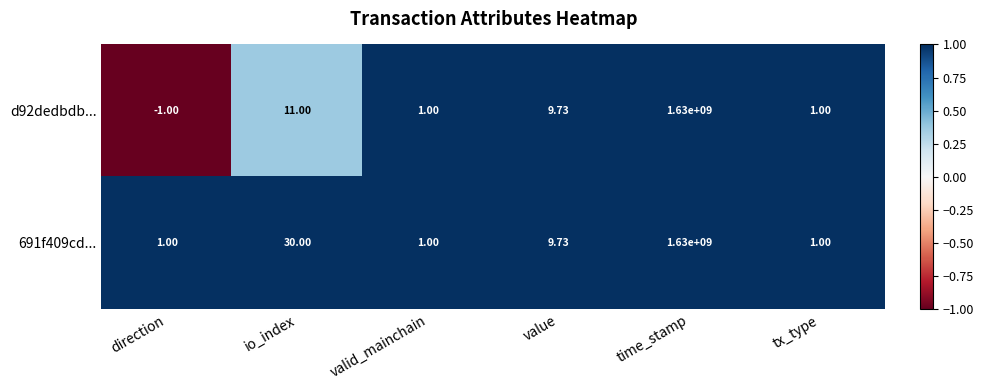

At which category does the chart reach its peak across all series?

time_stamp